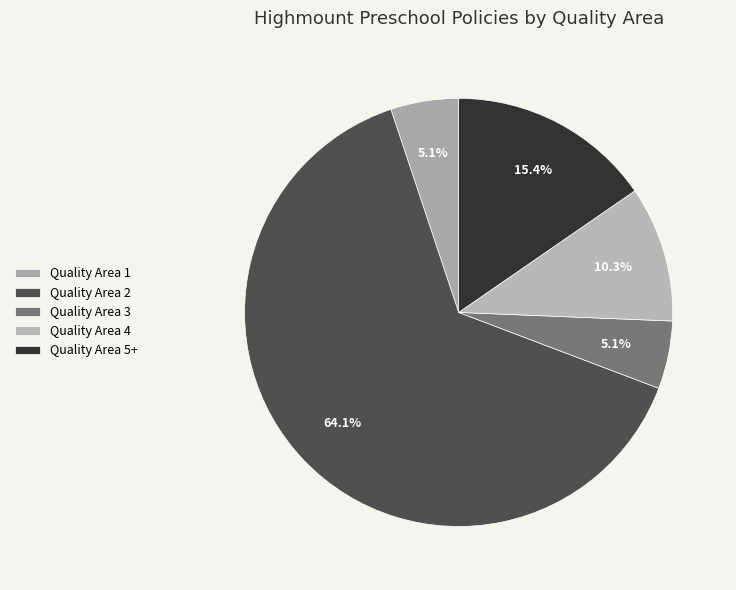

What percentage is the Quality Area 4 slice, to the nearest percent?

10%